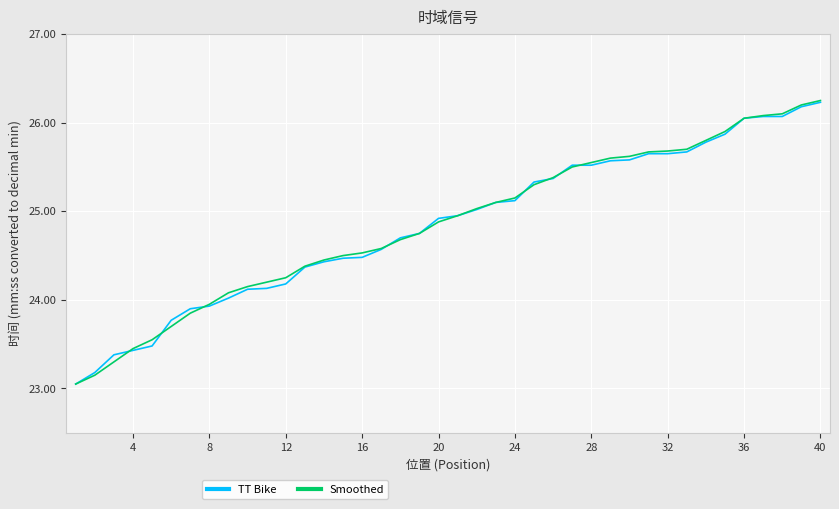

Which series has the largest range (max minus min)?

Smoothed